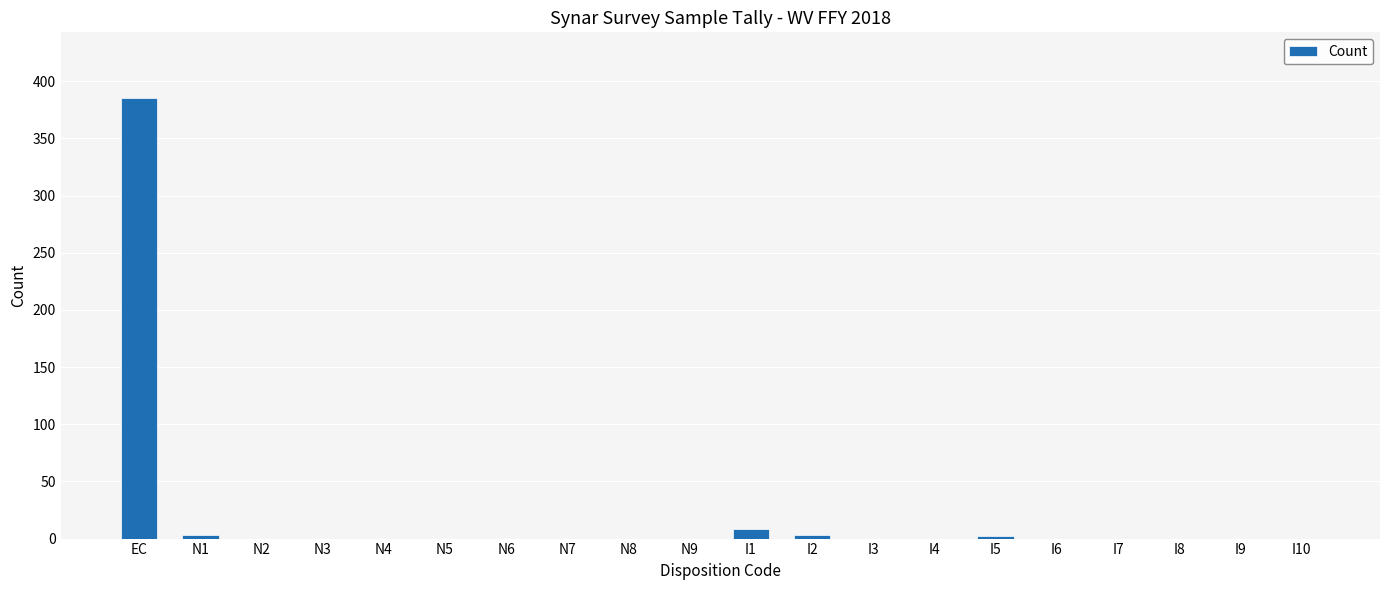

What is the sum of all values?

401